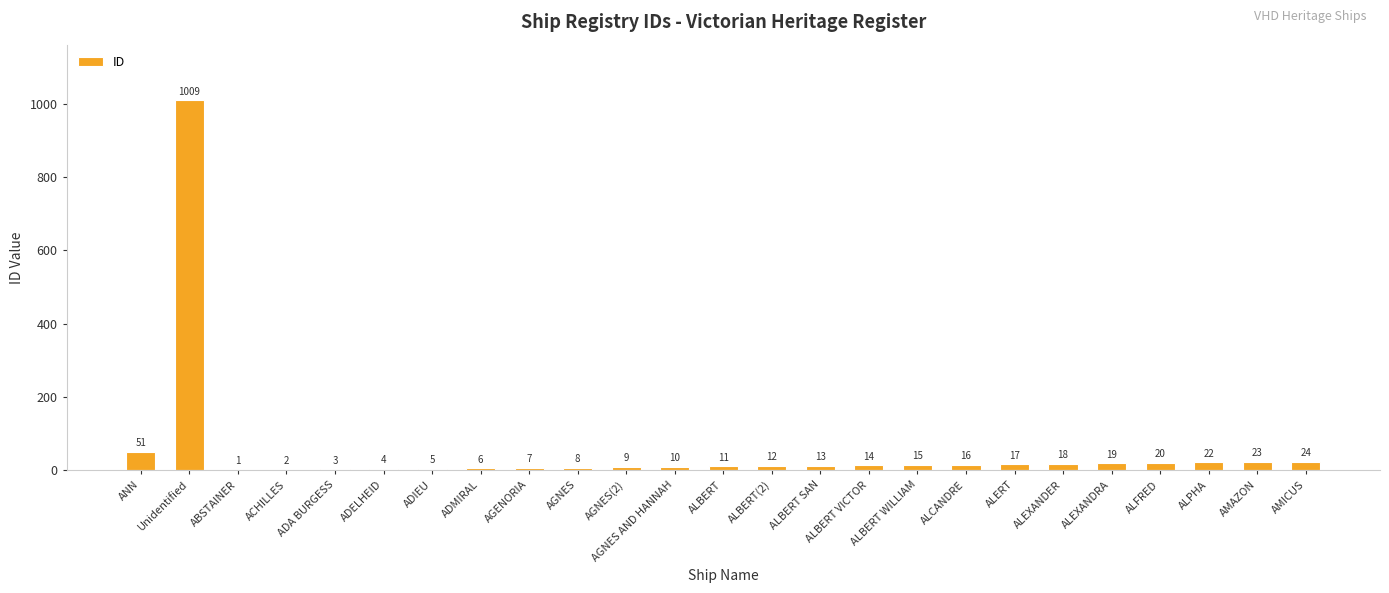

What is the maximum value shown in the chart?

1009